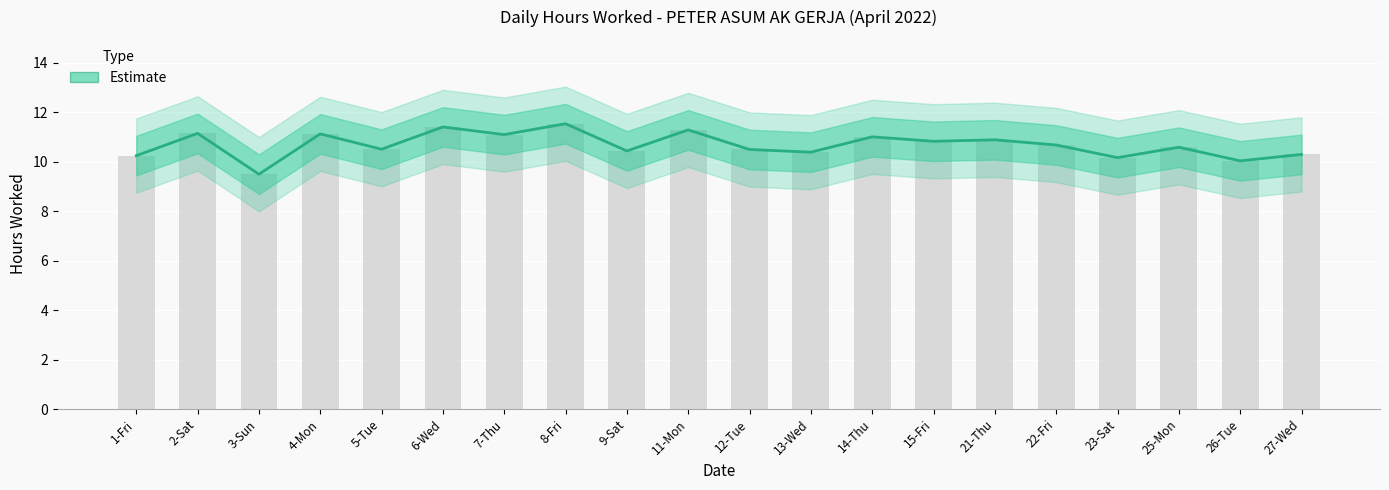

What is the value of the 13th bar from the left?

11.0